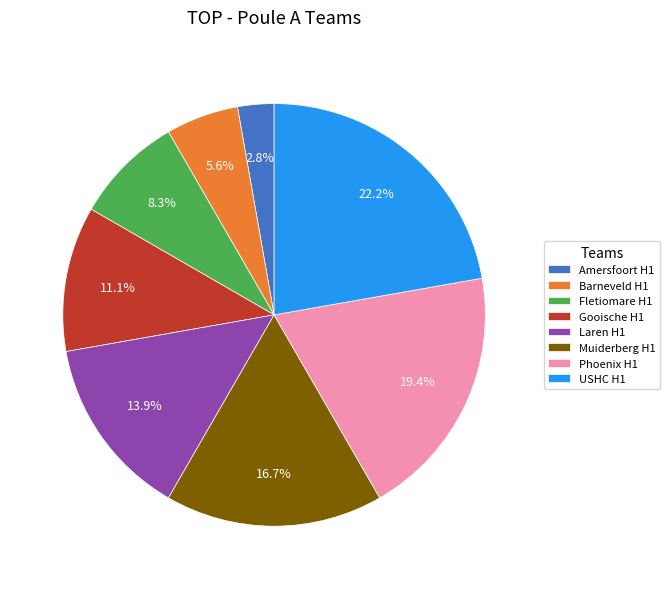

What is the largest slice in the pie chart?

USHC H1